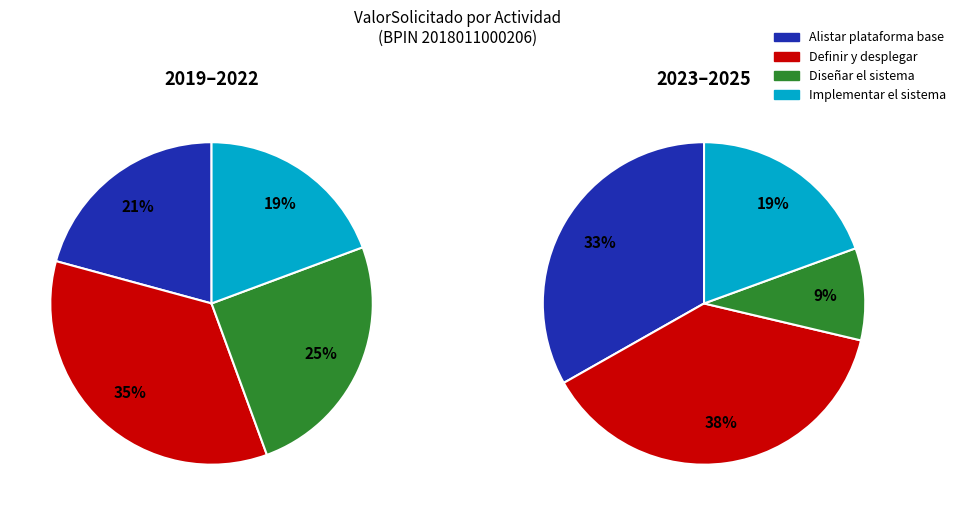

Does 0 account for over 50% of the chart?

No